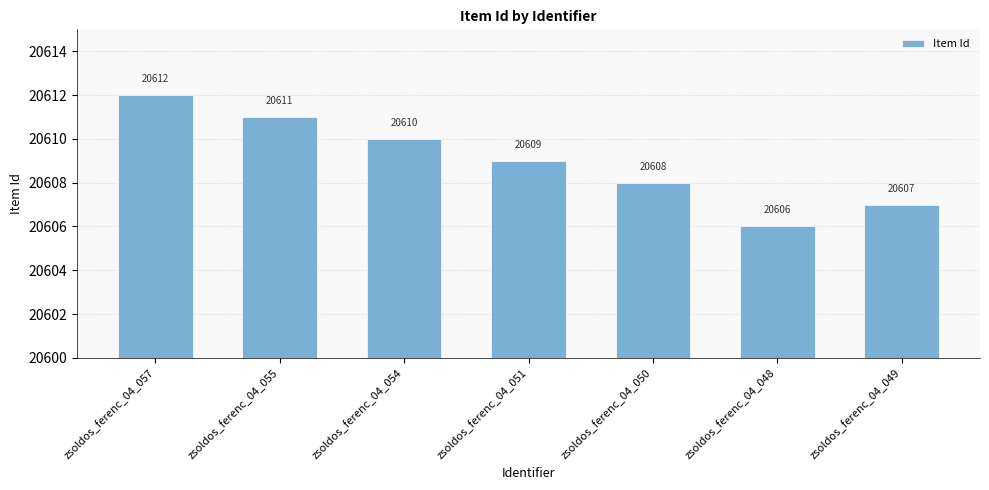

How many values are below 20609?

3